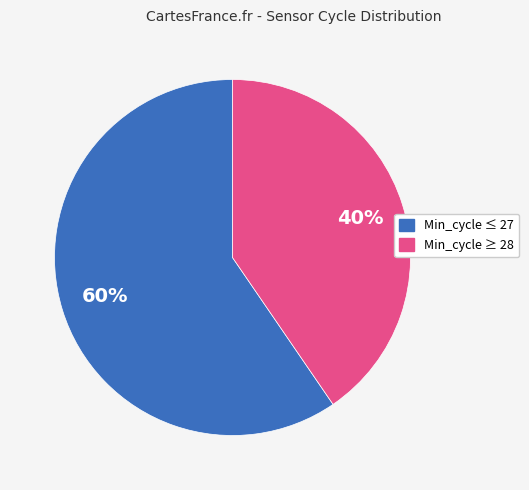

Does any single category account for the majority?

Yes